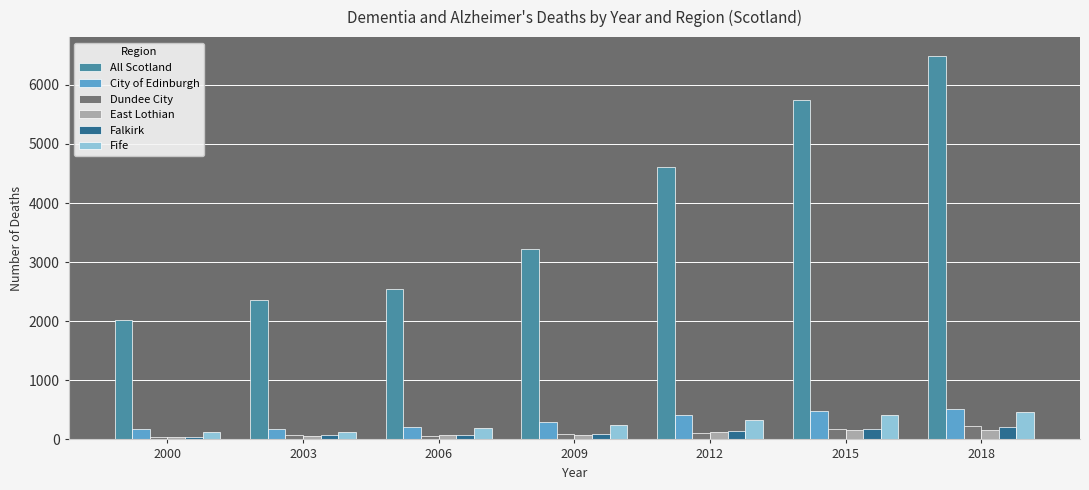

How many bars are there in total?

42